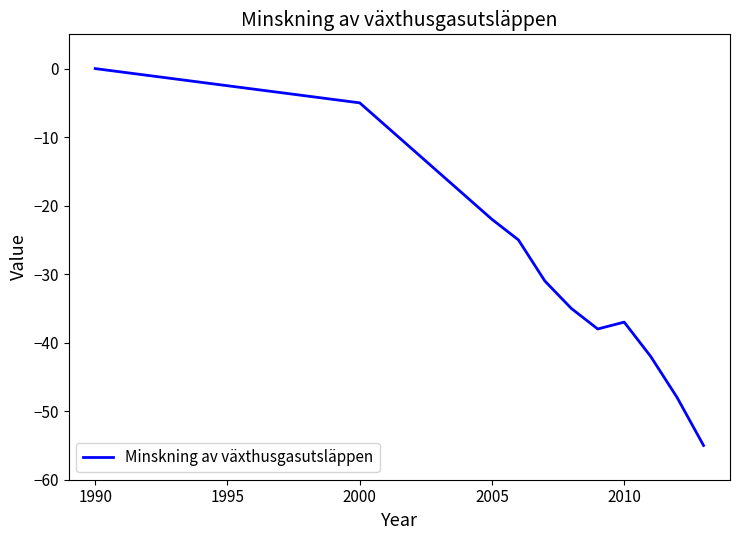

What is the difference between the maximum and second lowest values?

48